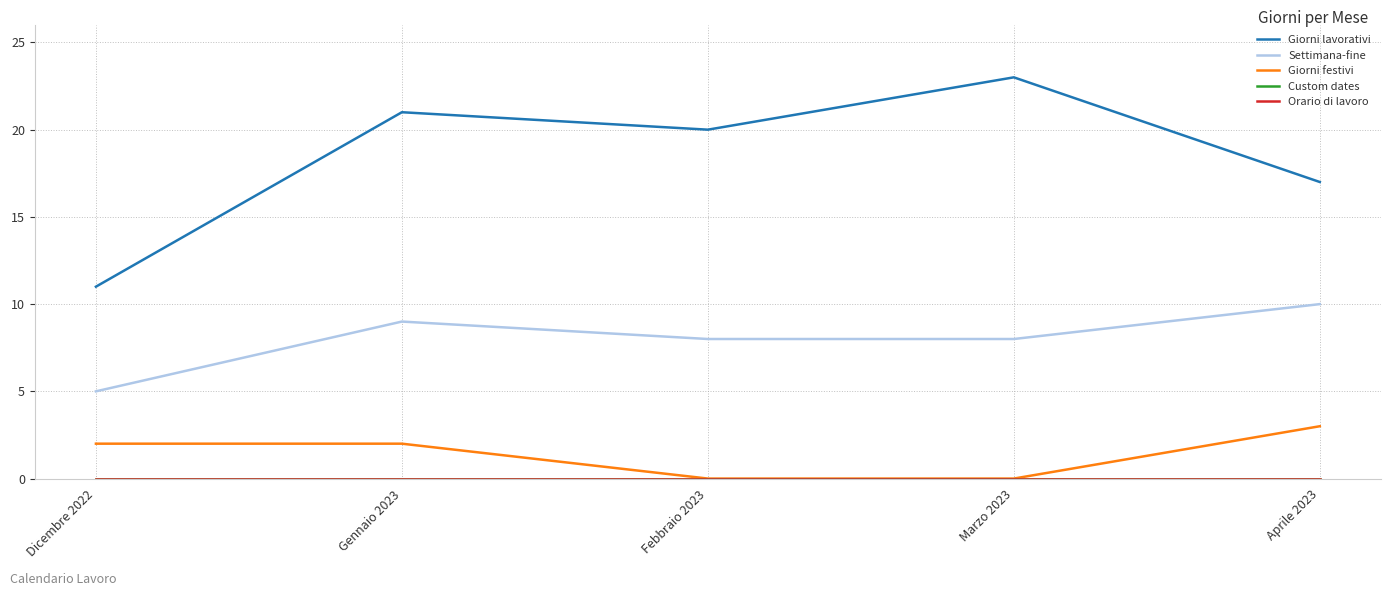

Does the chart have visible grid lines?

Yes